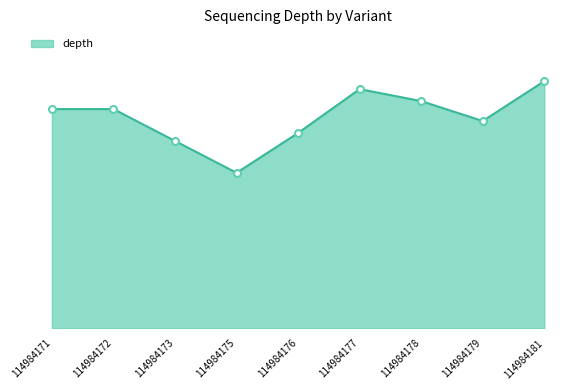

Which label corresponds to the largest value in the chart?

114984181